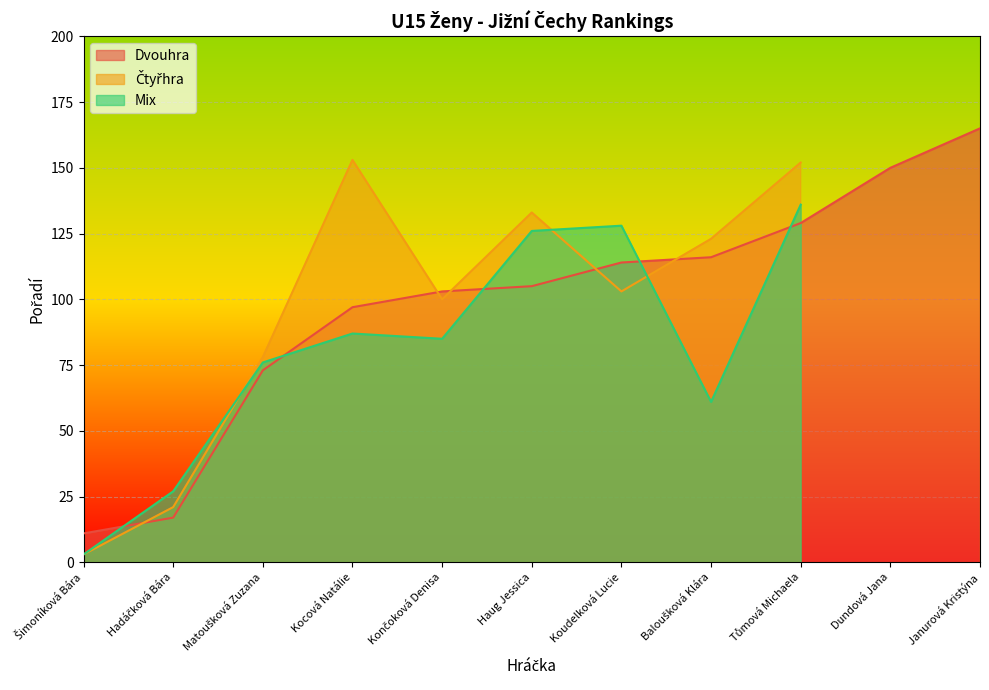

What is the maximum value shown in the chart?

165